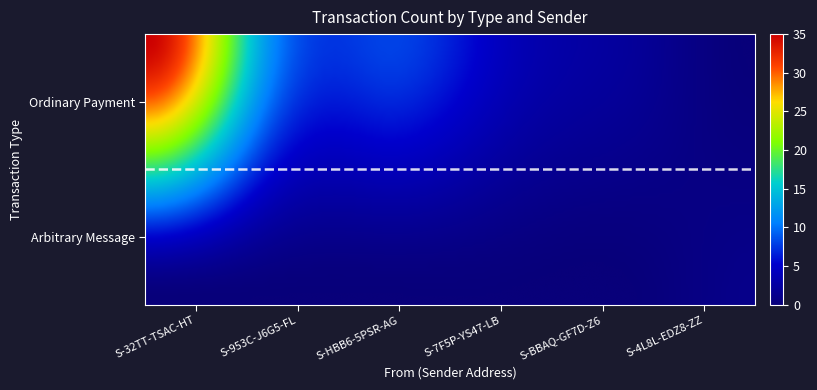

At which category does the chart reach its minimum across all series?

S-4L8L-EDZ8-ZZK3-AM93Q